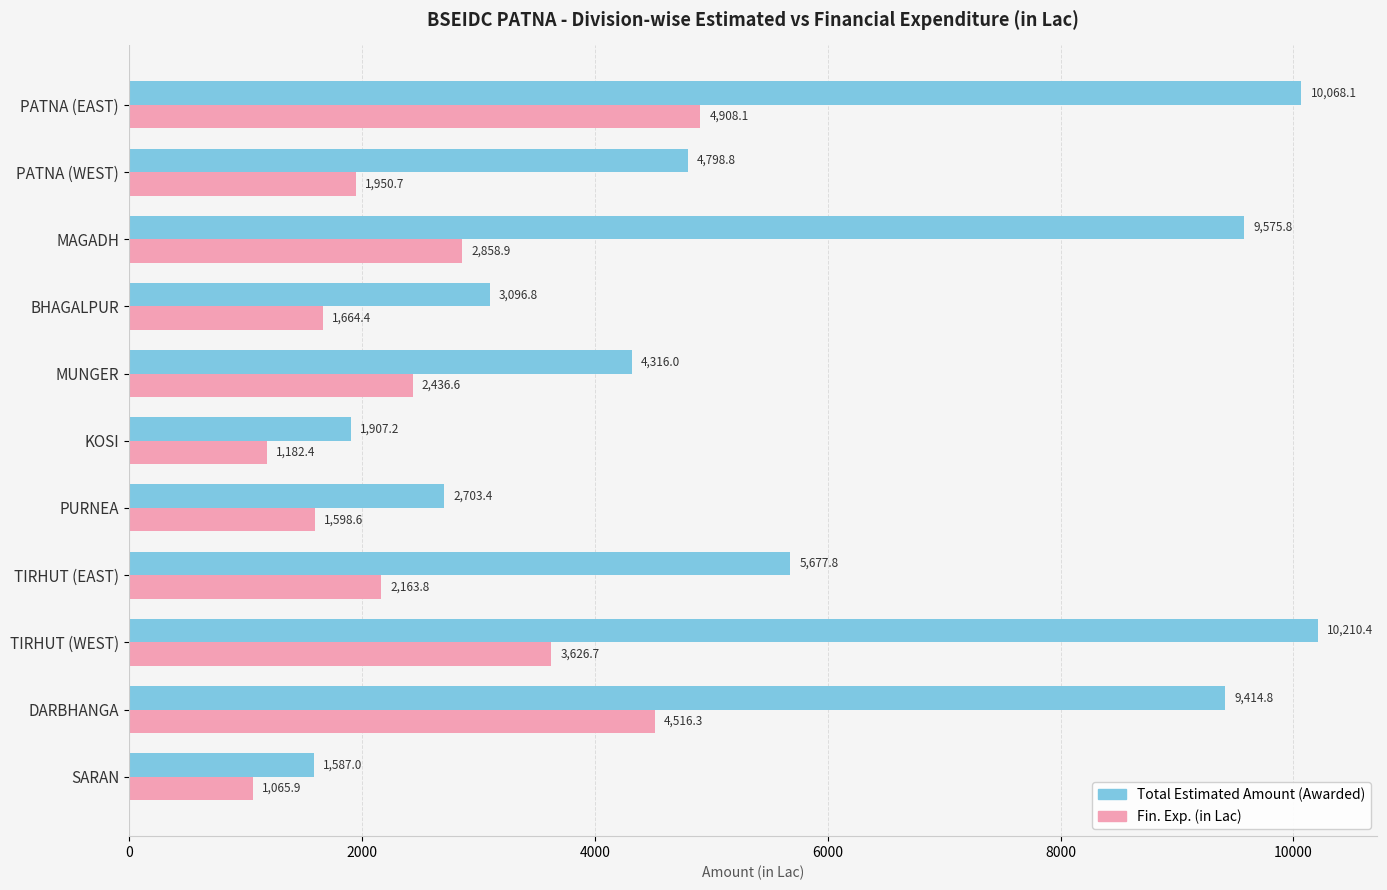

What is the total value across all series at MUNGER?

6752.6